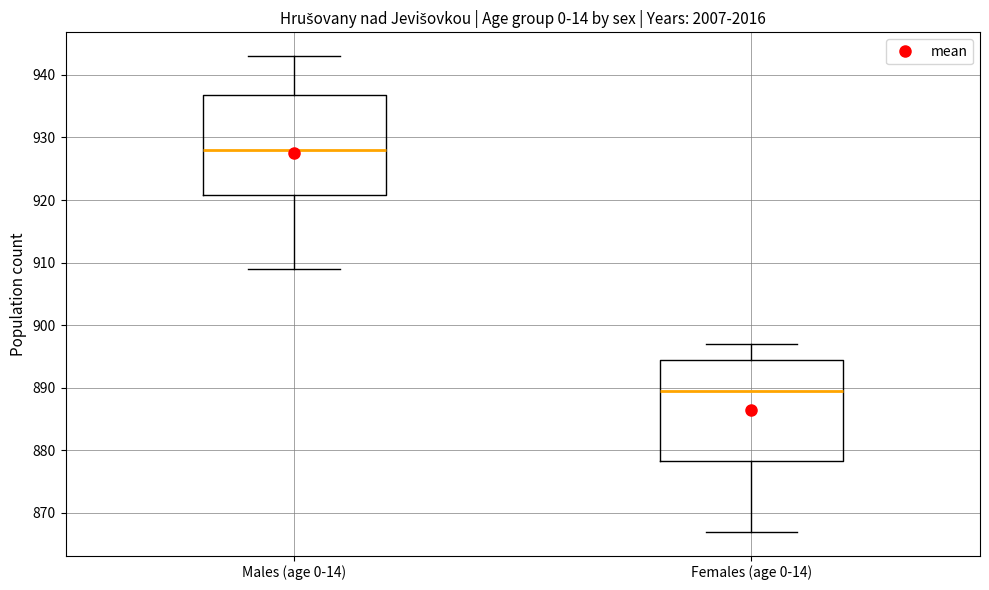

Which box has the highest median line?

Males (age 0-14)